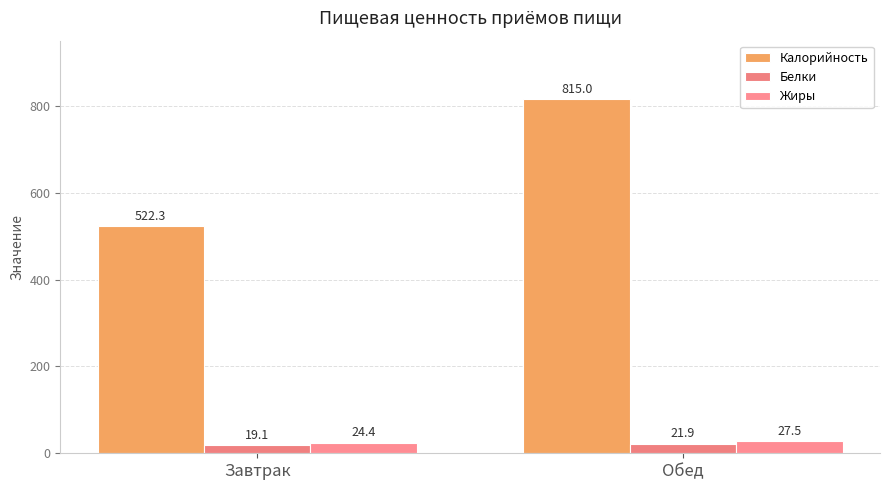

What is the label of the 1st bar from the right?

Обед